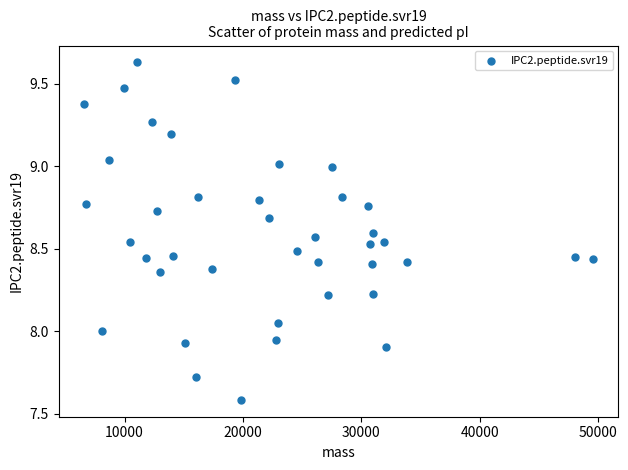

What is the range of Y values (max minus min)?

2.0